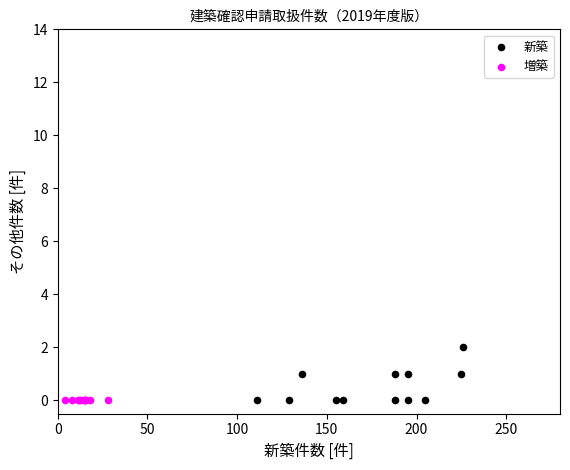

Which series reaches the maximum Y coordinate?

新築